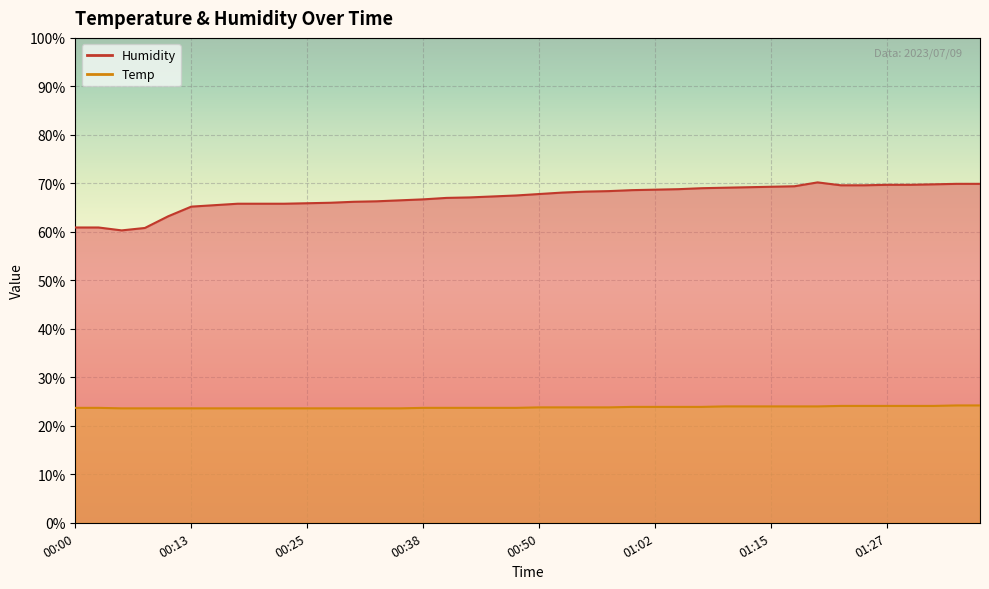

Reading left to right, what are all the values shown in this chart?

Temp: 00:00=23.7	00:03=23.7	00:05=23.6	00:08=23.6	00:10=23.6	00:13=23.6	00:15=23.6	00:18=23.6	00:20=23.6	00:23=23.6	00:25=23.6	00:28=23.6	00:30=23.6	00:33=23.6	00:35=23.6	00:38=23.7	00:40=23.7	00:42=23.7	00:45=23.7	00:48=23.7	00:50=23.8	00:52=23.8	00:55=23.8	00:57=23.8	01:00=23.9	01:02=23.9	01:05=23.9	01:07=23.9	01:10=24.0	01:12=24.0	01:15=24.0	01:17=24.0	01:19=24.0	01:22=24.1	01:24=24.1	01:27=24.1	01:29=24.1	01:32=24.1	01:34=24.2	01:37=24.2
Humidity: 00:00=60.9	00:03=60.9	00:05=60.3	00:08=60.8	00:10=63.2	00:13=65.2	00:15=65.5	00:18=65.8	00:20=65.8	00:23=65.8	00:25=65.9	00:28=66.0	00:30=66.2	00:33=66.3	00:35=66.5	00:38=66.7	00:40=67.0	00:42=67.1	00:45=67.3	00:48=67.5	00:50=67.8	00:52=68.1	00:55=68.3	00:57=68.4	01:00=68.6	01:02=68.7	01:05=68.8	01:07=69.0	01:10=69.1	01:12=69.2	01:15=69.3	01:17=69.4	01:19=70.2	01:22=69.6	01:24=69.6	01:27=69.7	01:29=69.7	01:32=69.8	01:34=69.9	01:37=69.9